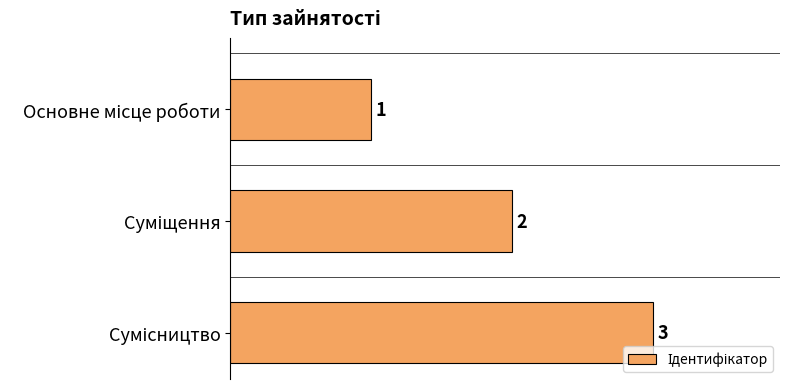

What is the sum of all values?

6